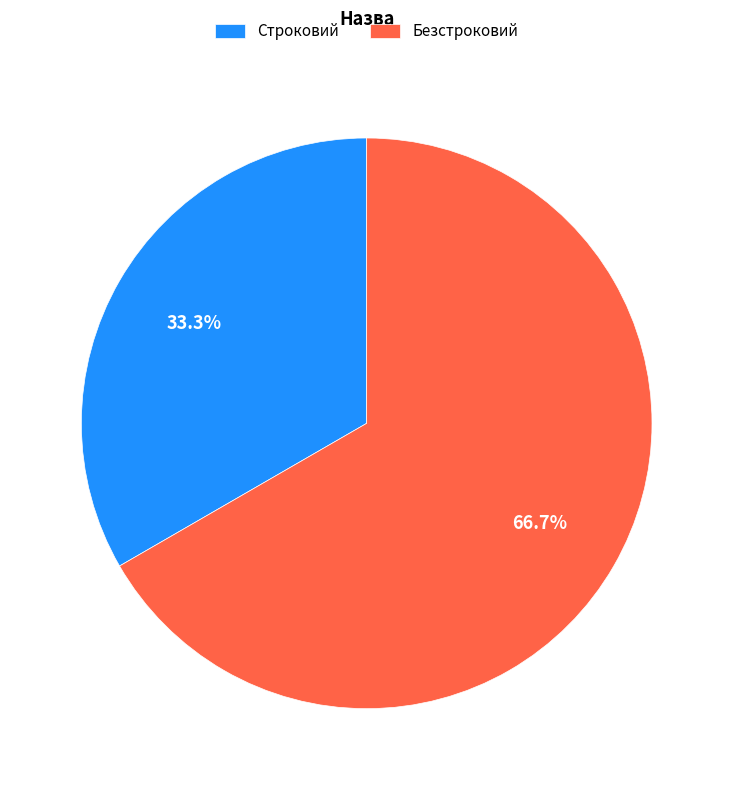

Which category accounts for the majority?

Безстроковий